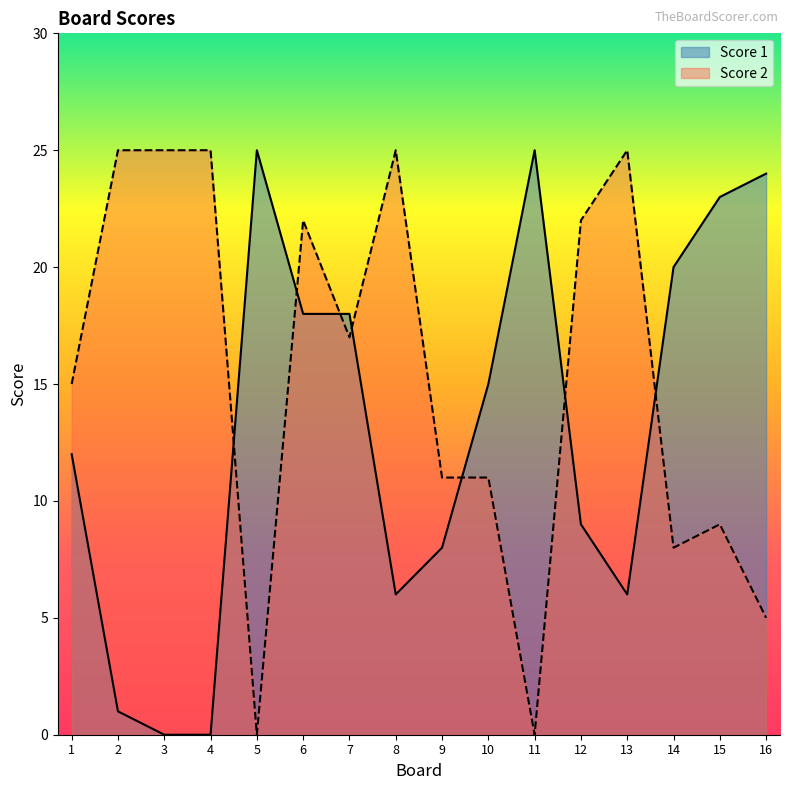

Does the chart have visible grid lines?

No